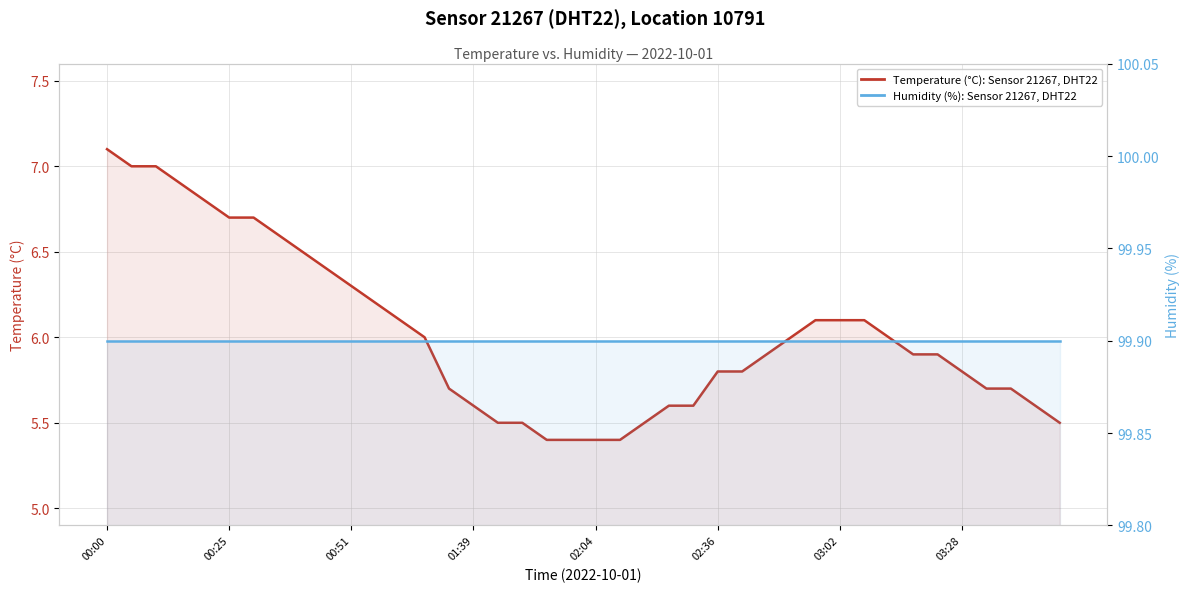

What is the total value across all series at 00:51?

106.2